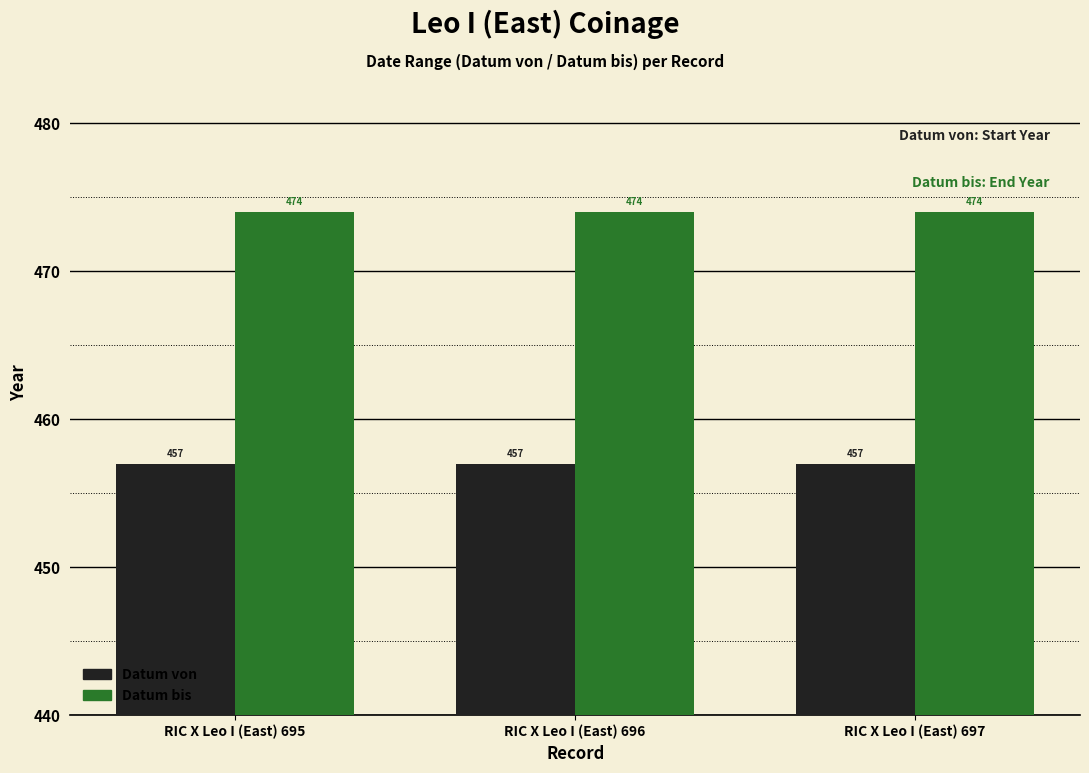

Reading left to right, list all the values displayed in this chart.

Datum von: RIC X Leo I (East) 695=457	RIC X Leo I (East) 696=457	RIC X Leo I (East) 697=457
Datum bis: RIC X Leo I (East) 695=474	RIC X Leo I (East) 696=474	RIC X Leo I (East) 697=474